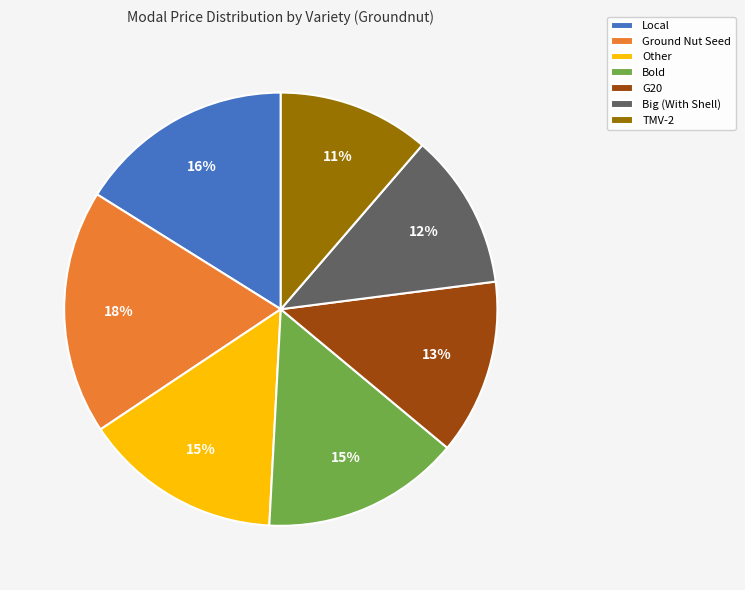

Count the number of slices in the pie.

7